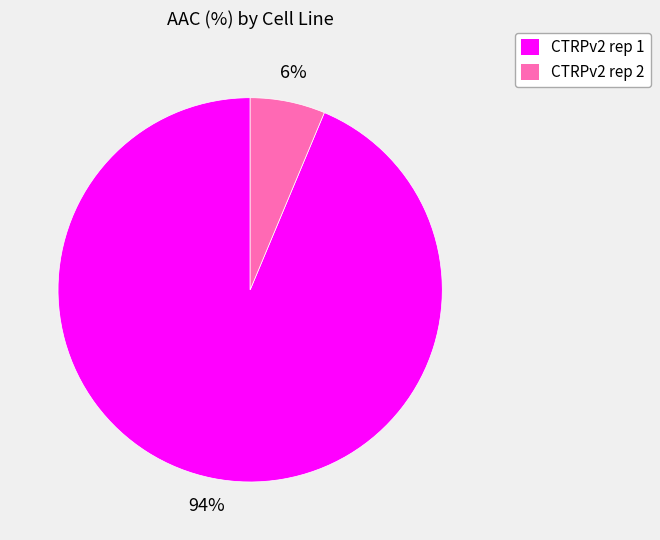

How many slices are in this pie chart?

2